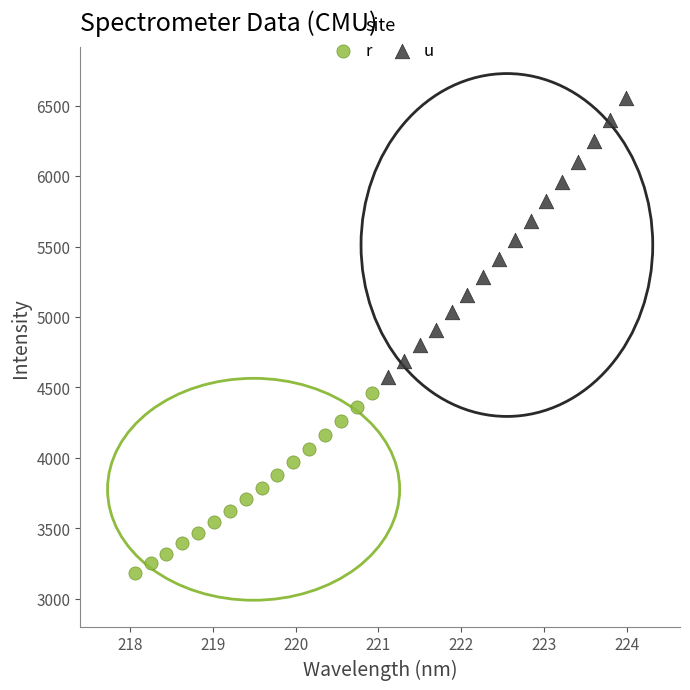

Which series reaches the minimum Y coordinate?

r